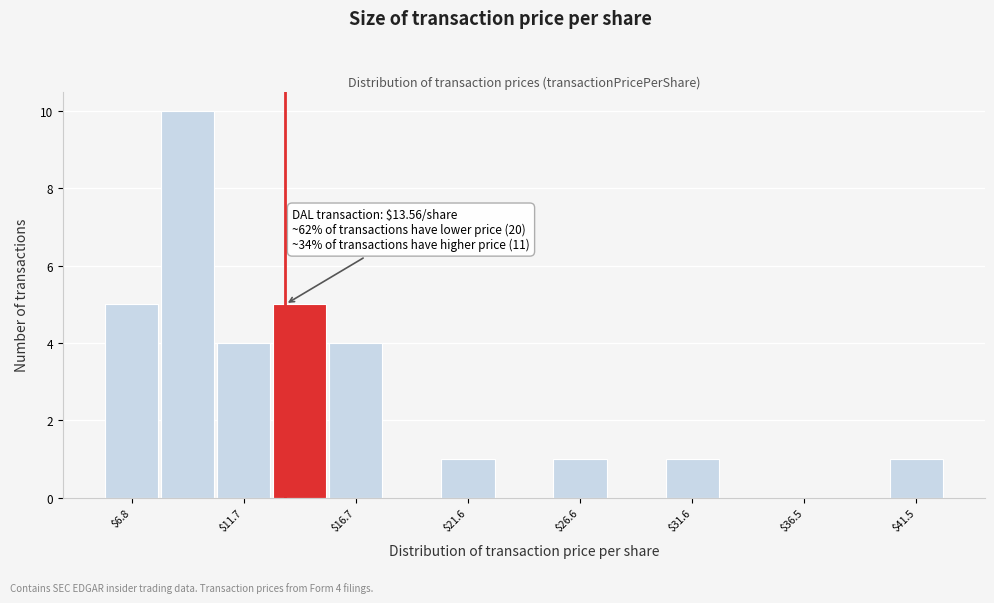

Which range on the x-axis has the tallest bar?

8.0 to 10.5